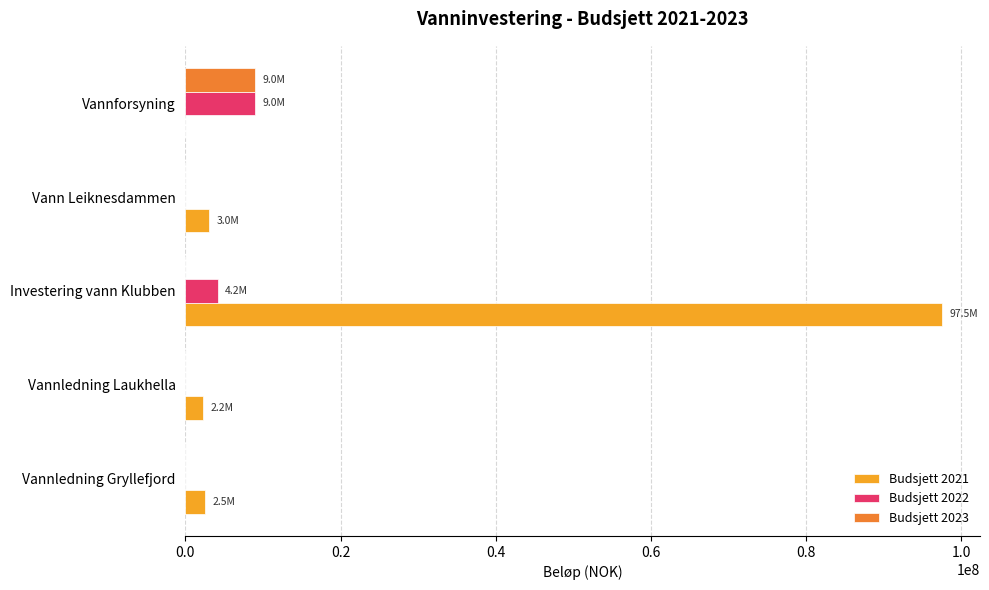

What is the sum of all Budsjett 2022 values?

13150000